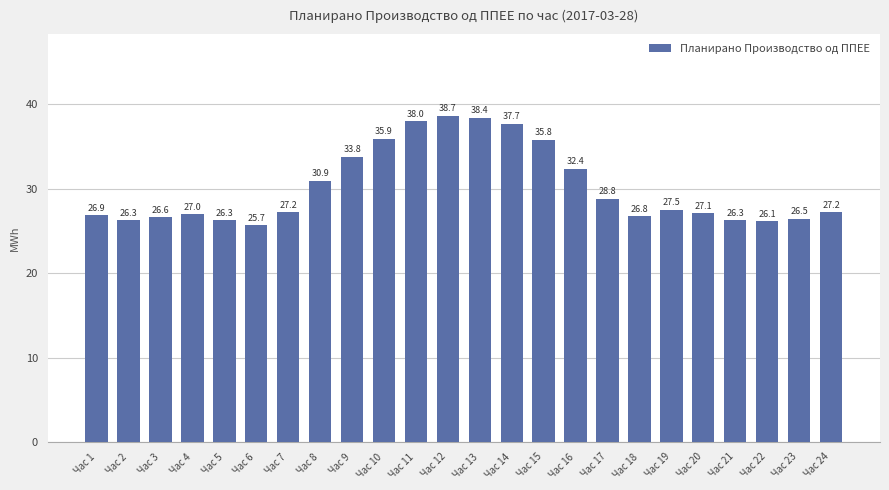

At which category does the chart reach its peak across all series?

Час 12